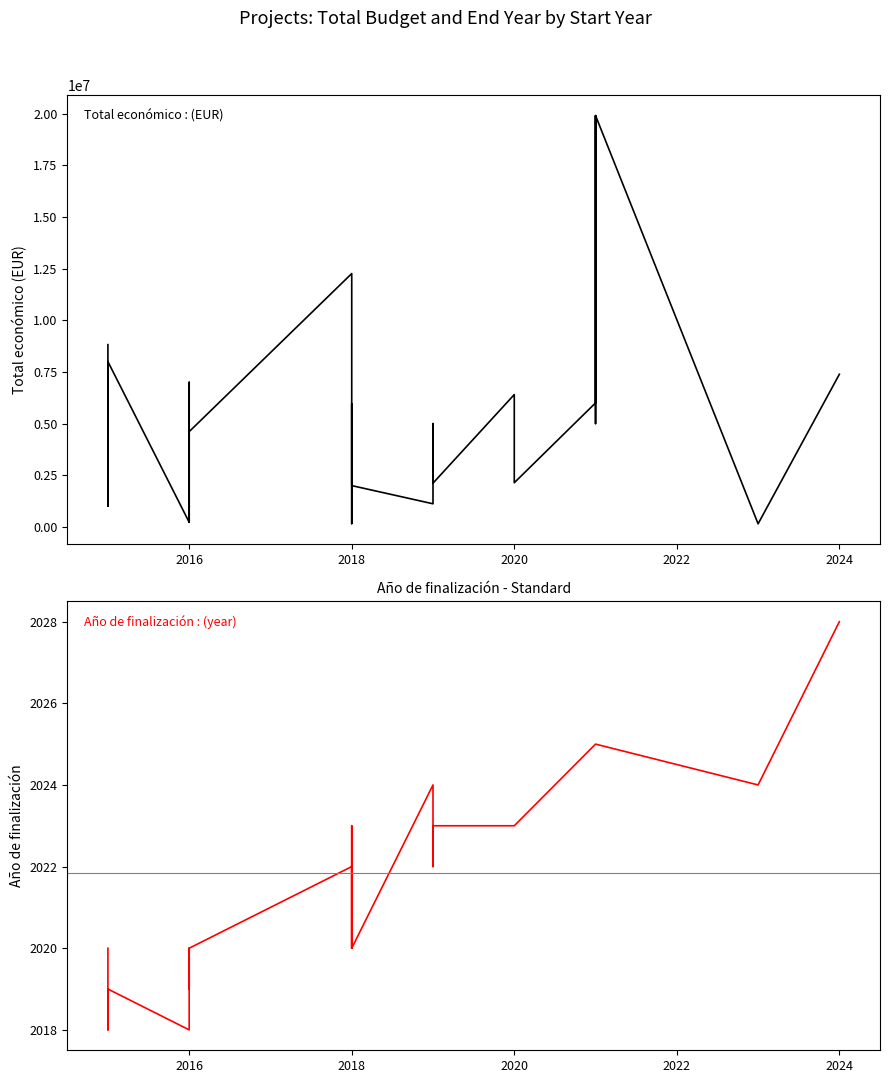

List the series in order of their peak value, lowest first.

Año de finalización, Total económico